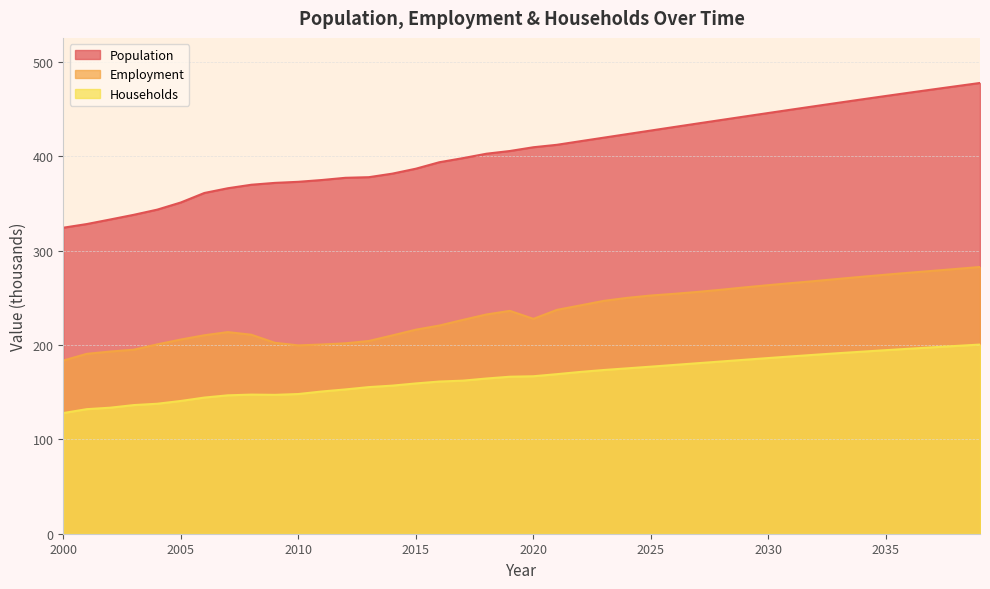

What are all the series names shown in the legend?

Population, Employment, Households